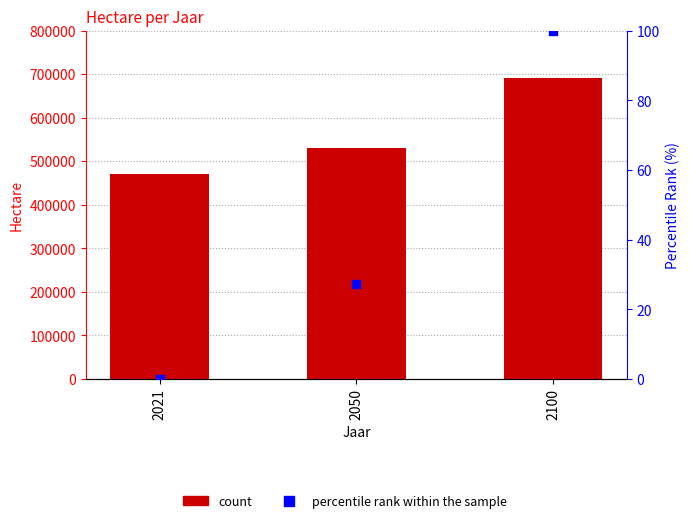

Is the value of percentile rank within the sample at 2021 greater than the value of Hectare at 2100?

No